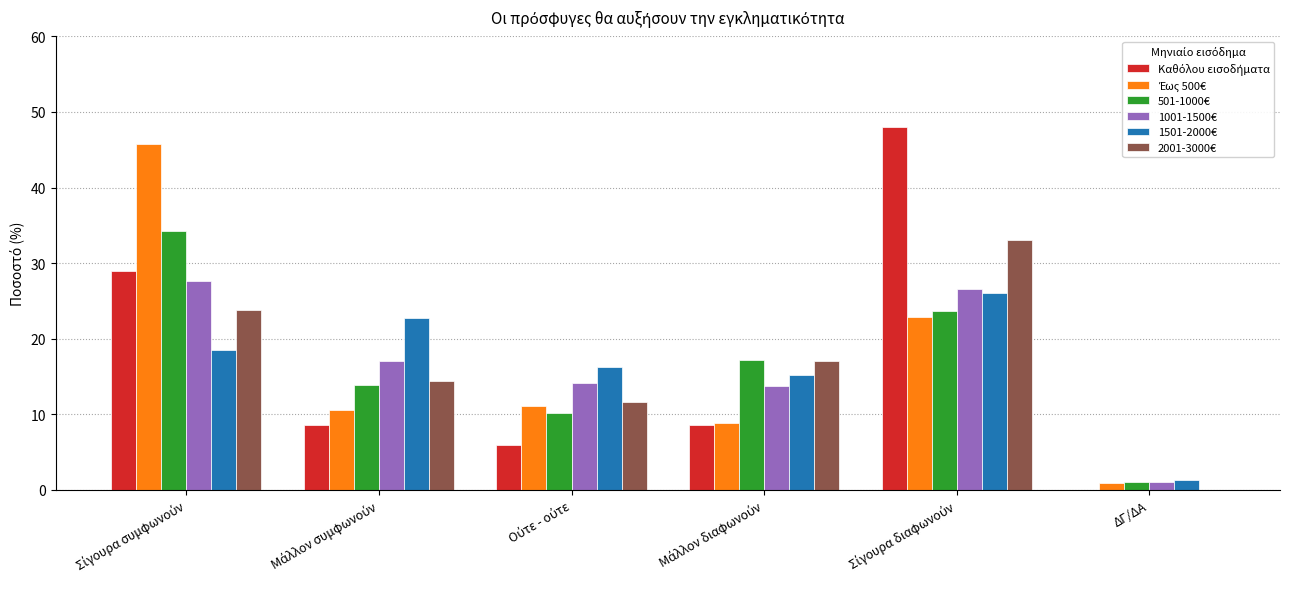

What is the average value of the 2001-3000€ series?

16.7